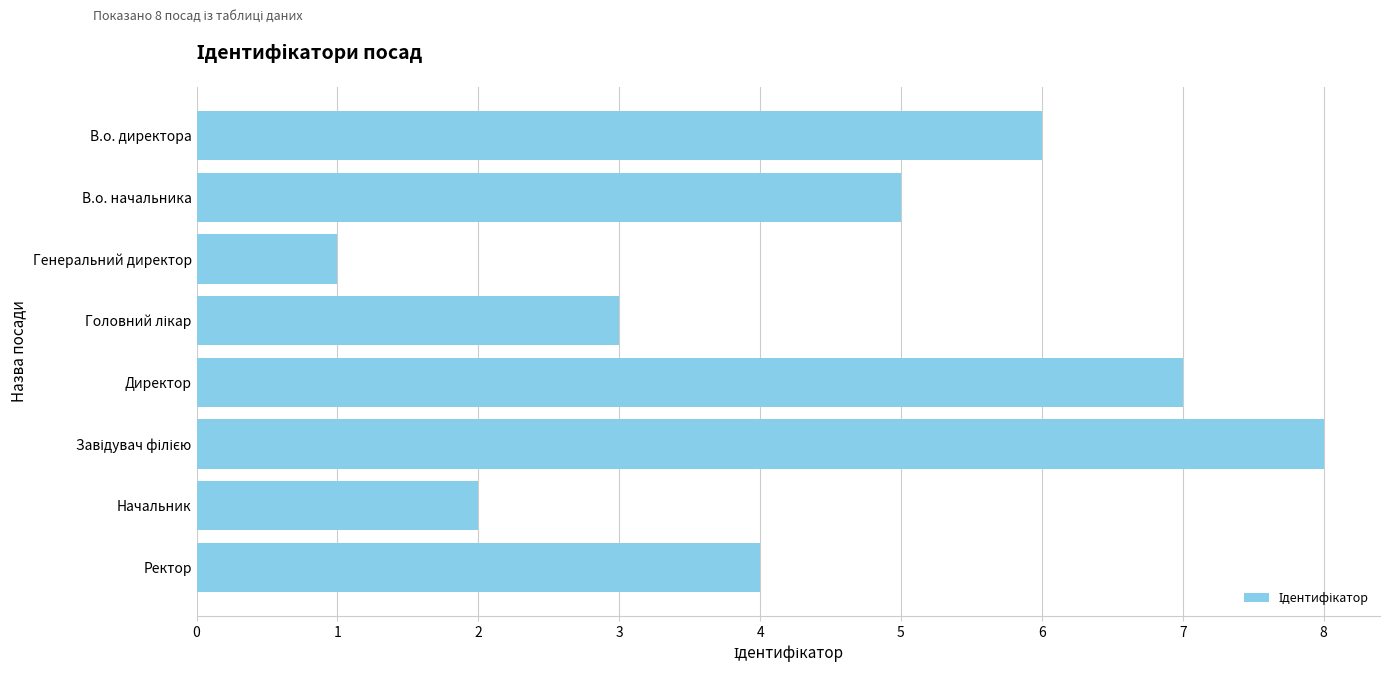

Reading top to bottom, what are all the values shown in this chart?

6	5	1	3	7	8	2	4